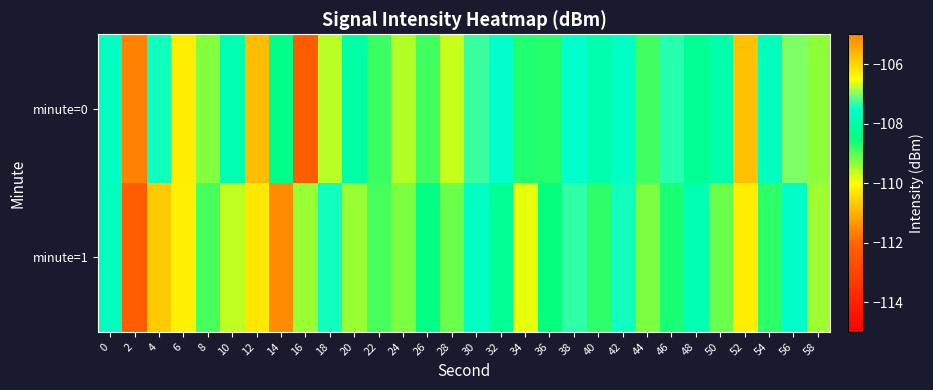

Reading left to right, list all the values displayed in this chart.

minute=0: 0=-107.6	2=-111.6	4=-107.4	6=-110.2	8=-109.3	10=-107.9	12=-105.7	14=-108.4	16=-112.3	18=-109.6	20=-108.0	22=-108.9	24=-109.6	26=-108.9	28=-109.7	30=-107.3	32=-107.5	34=-108.7	36=-108.7	38=-107.5	40=-107.9	42=-107.6	44=-108.9	46=-107.4	48=-108.3	50=-107.9	52=-110.8	54=-107.7	56=-107.0	58=-109.3
minute=1: 0=-107.7	2=-112.2	4=-110.7	6=-106.3	8=-108.9	10=-109.6	12=-106.2	14=-111.5	16=-109.4	18=-107.4	20=-109.4	22=-108.9	24=-109.2	26=-108.5	28=-109.1	30=-107.7	32=-108.2	34=-109.9	36=-108.5	38=-107.3	40=-108.8	42=-107.4	44=-109.2	46=-108.7	48=-107.9	50=-109.1	52=-110.2	54=-108.8	56=-107.5	58=-109.4